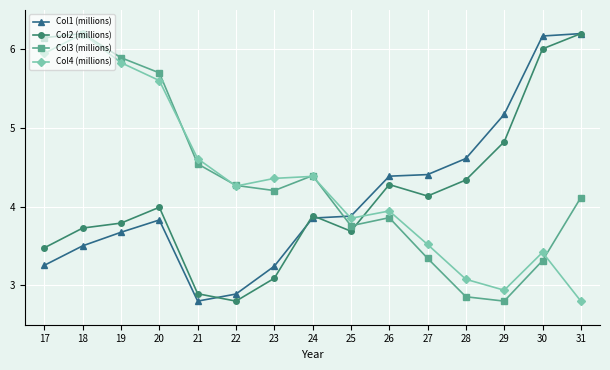

How many distinct data groups are displayed?

4